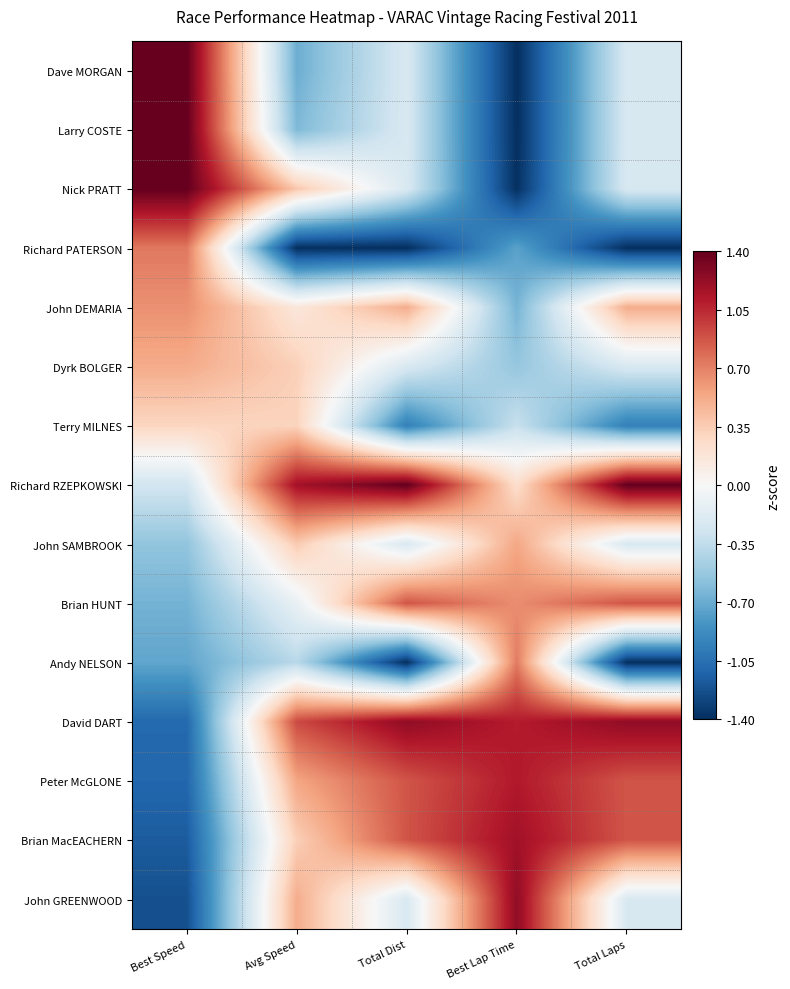

Which series has the largest range (max minus min)?

Dave MORGAN